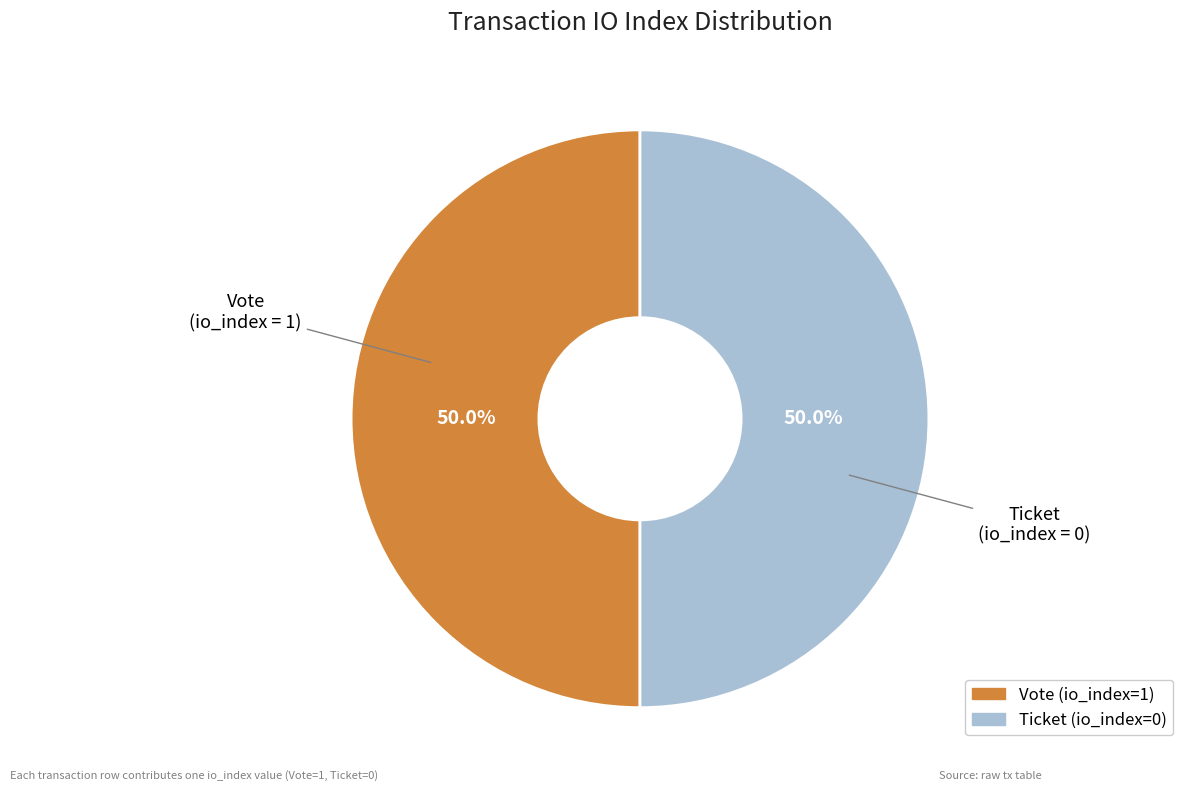

Is it true that Vote (io_index=1) is 91% of the pie?

False